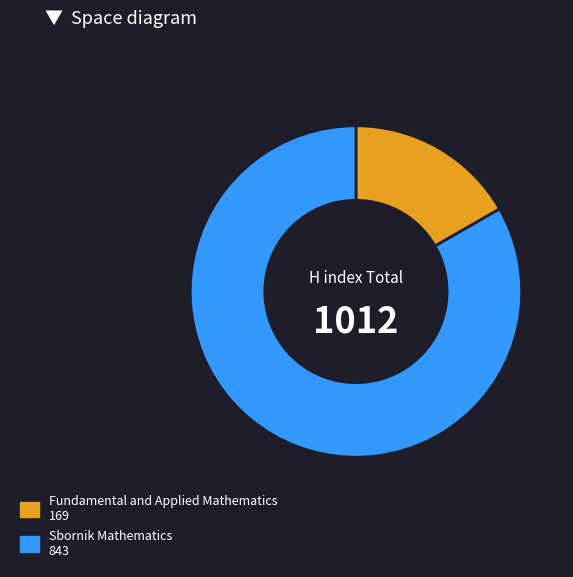

Is it true that Sbornik Mathematics is 75% of the pie?

False